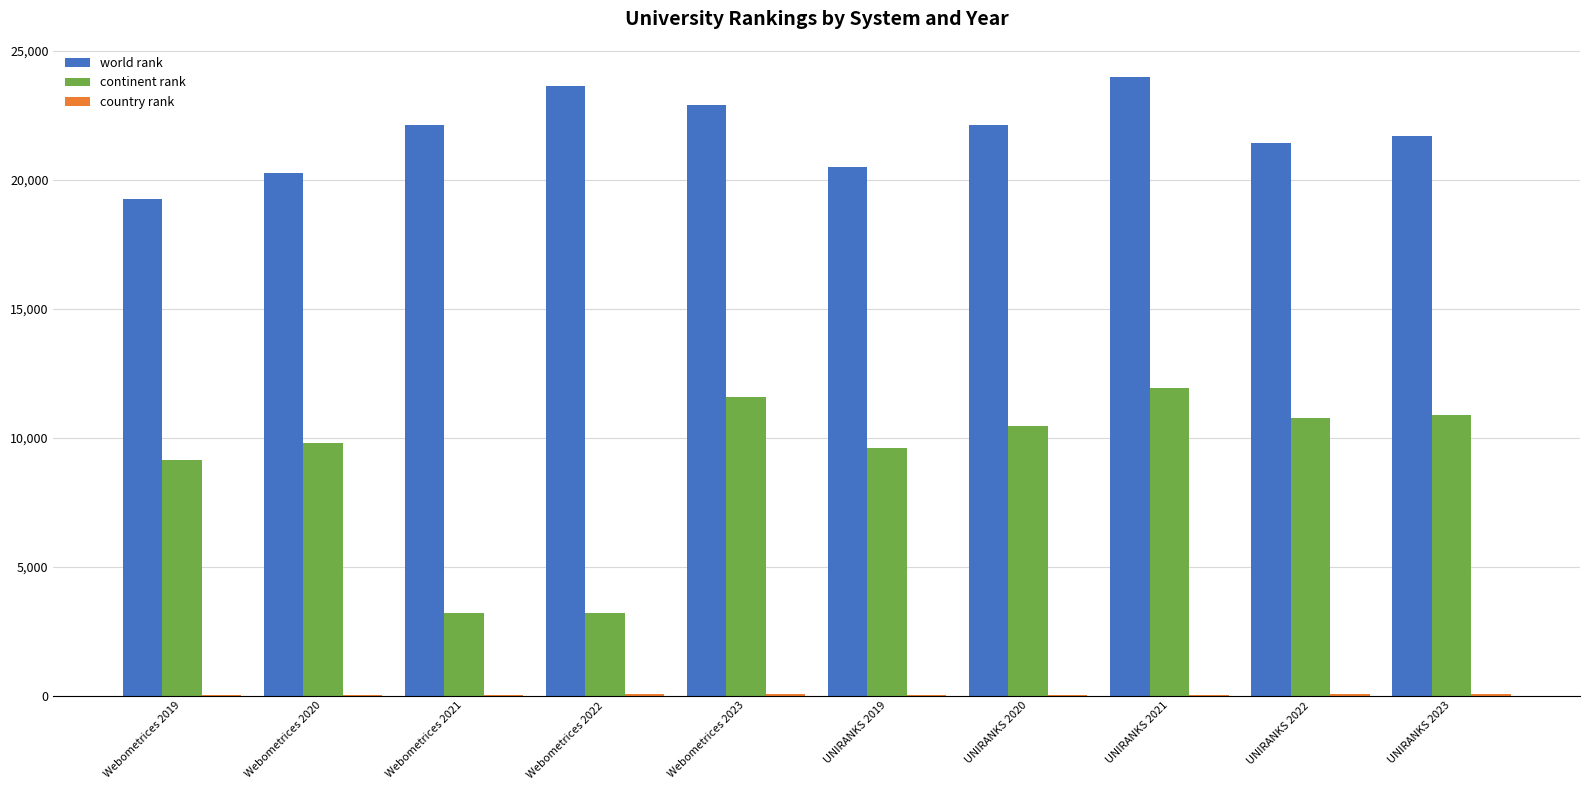

What is the maximum value shown in the chart?

24005